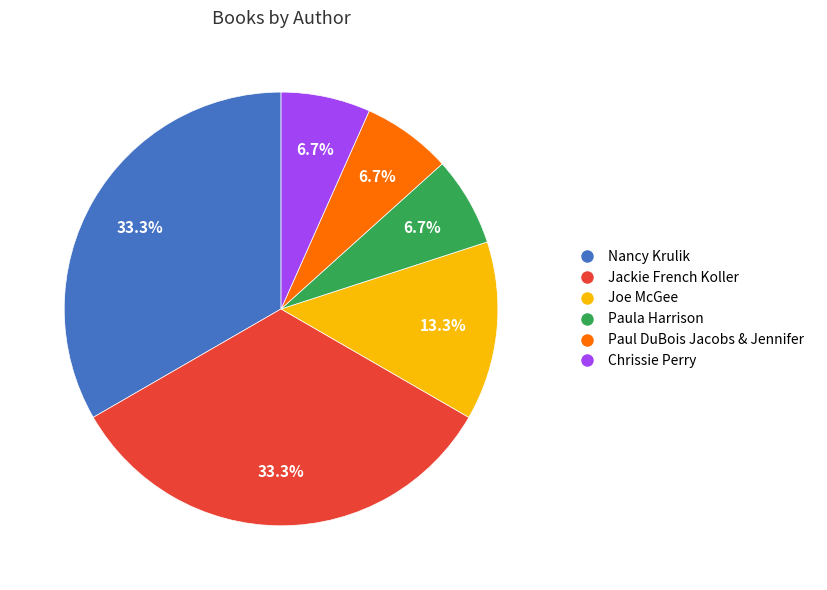

Is there any slice that represents more than half of the pie?

No